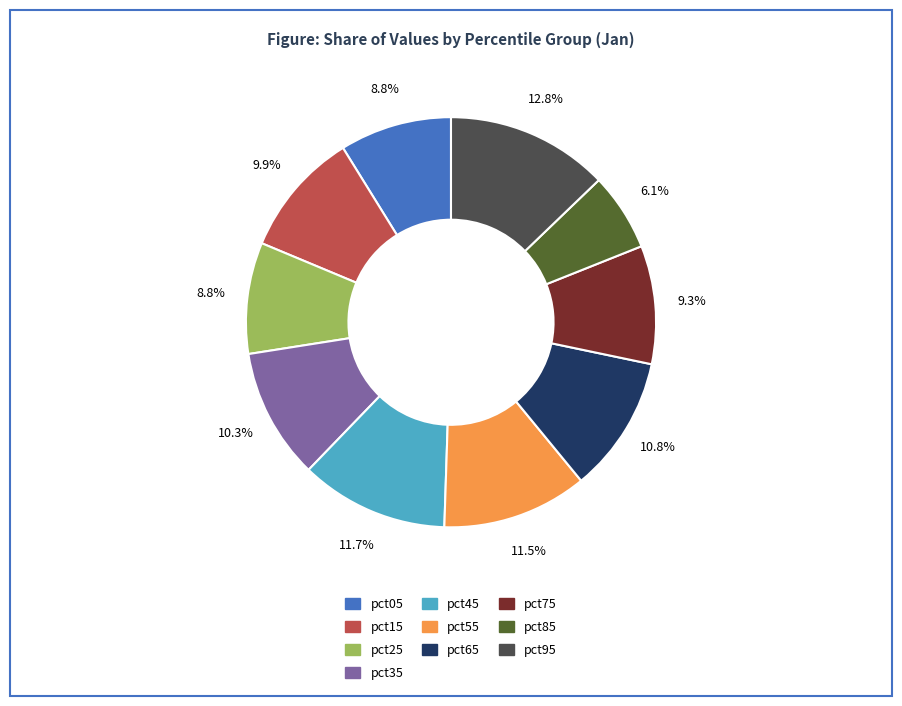

Which has a higher value, pct25 or pct35?

pct35